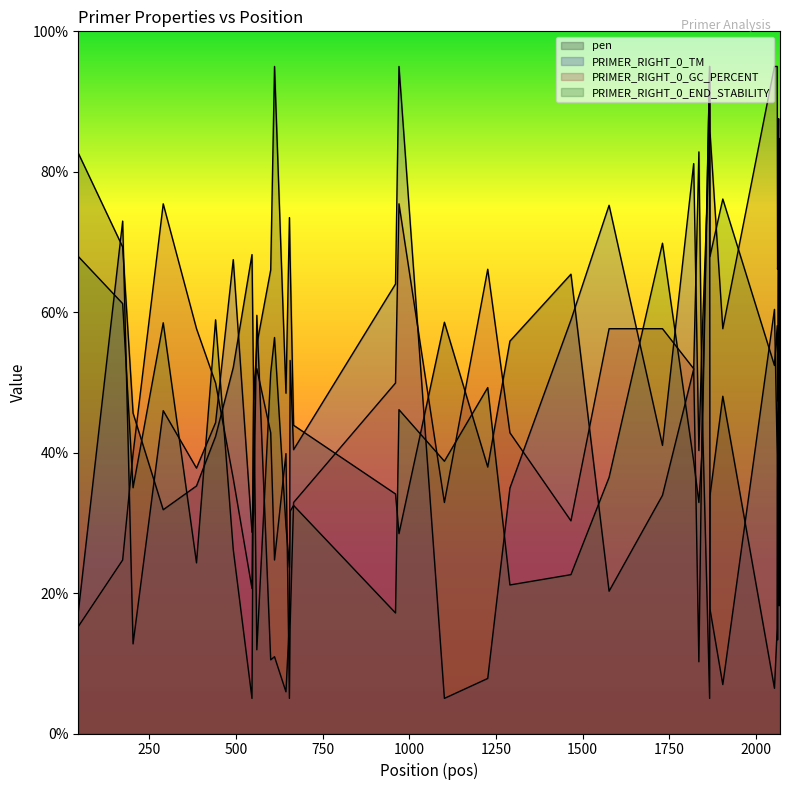

Where is pen nearest to the value 50?

644